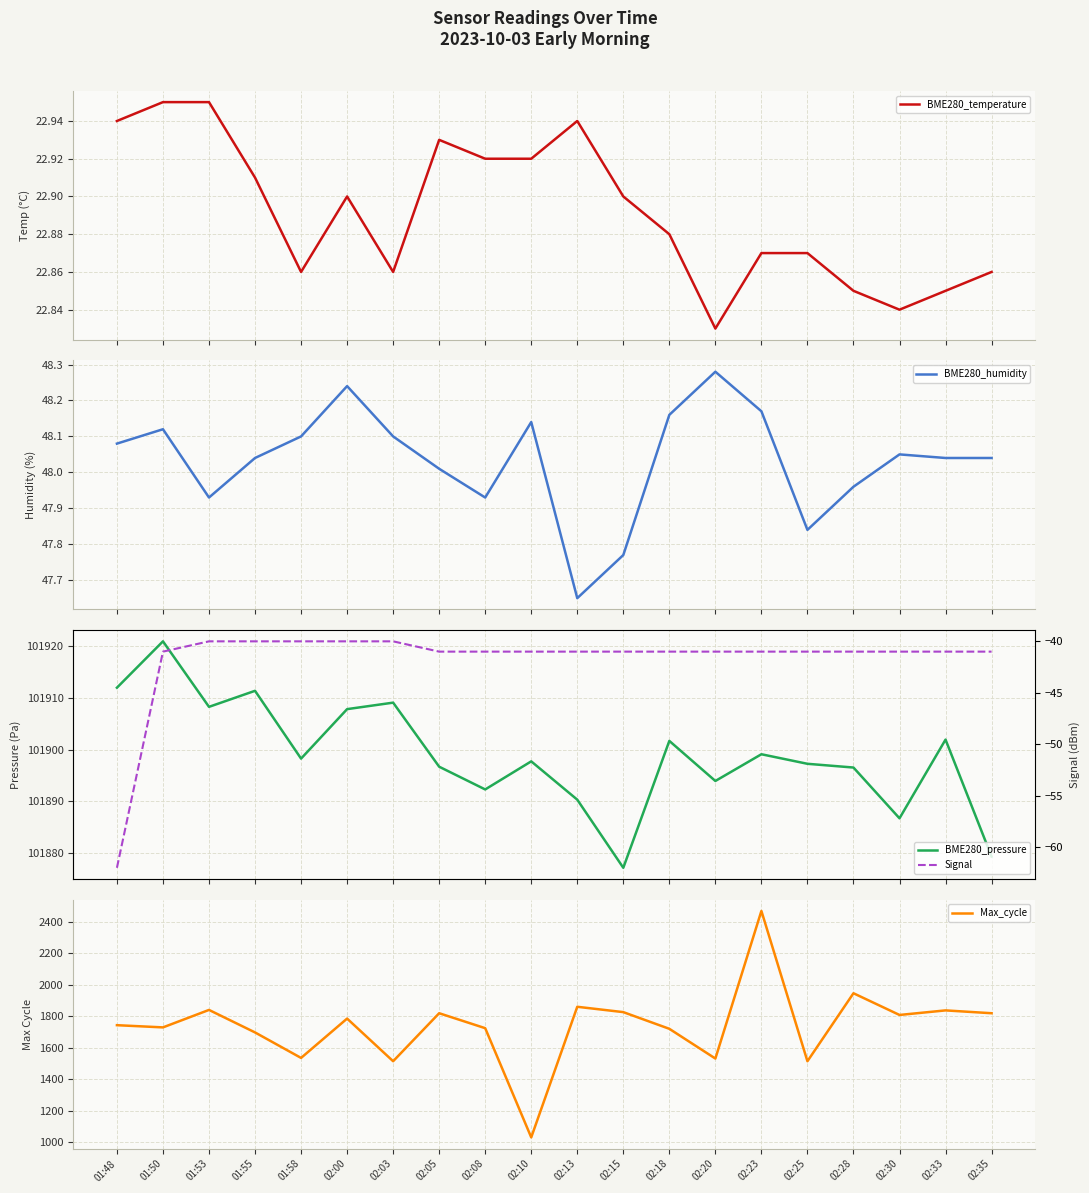

Is this an area chart (filled region under the line)?

No